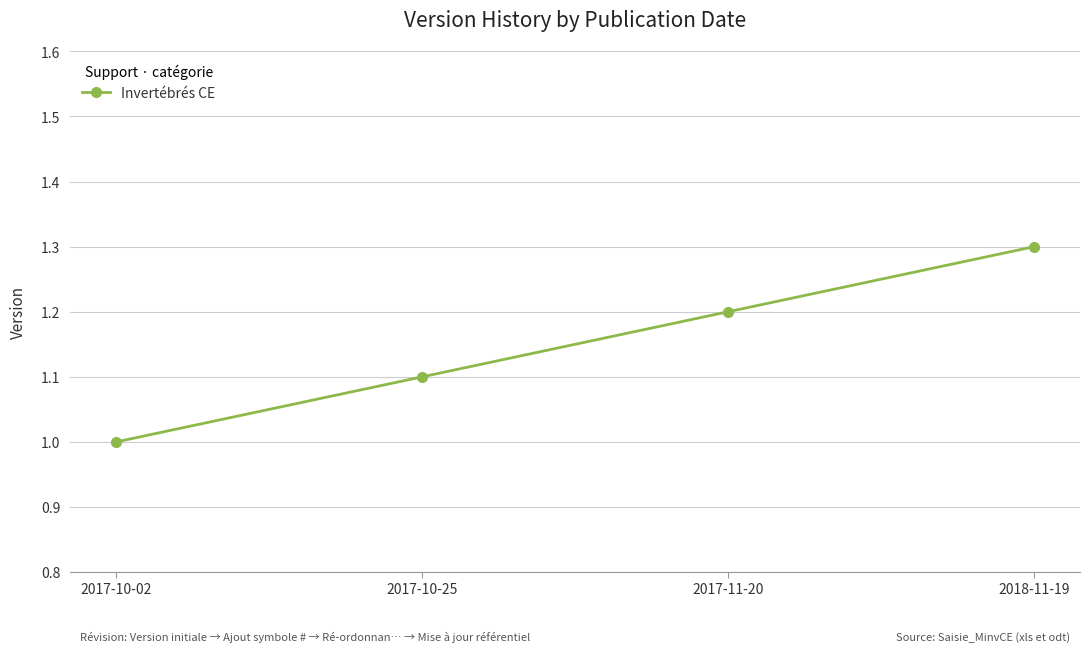

Reading left to right, transcribe all the data shown in this chart.

1.0	1.1	1.2	1.3